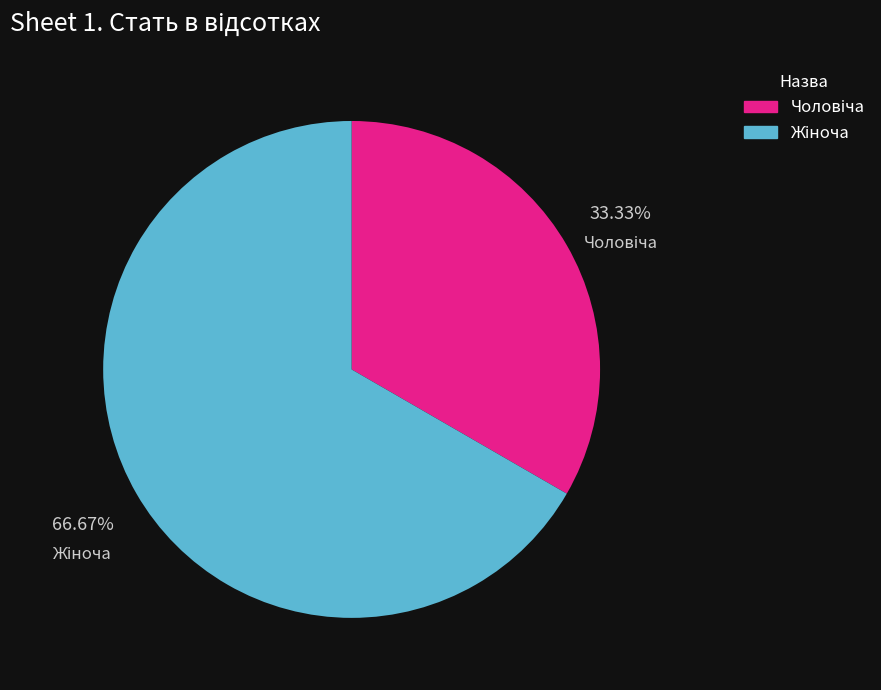

Is there a majority slice in this chart?

Yes